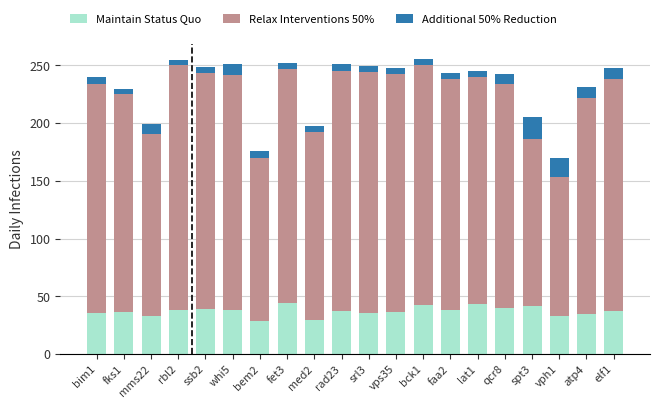

What is the highest value of the Maintain Status Quo series?

44.4